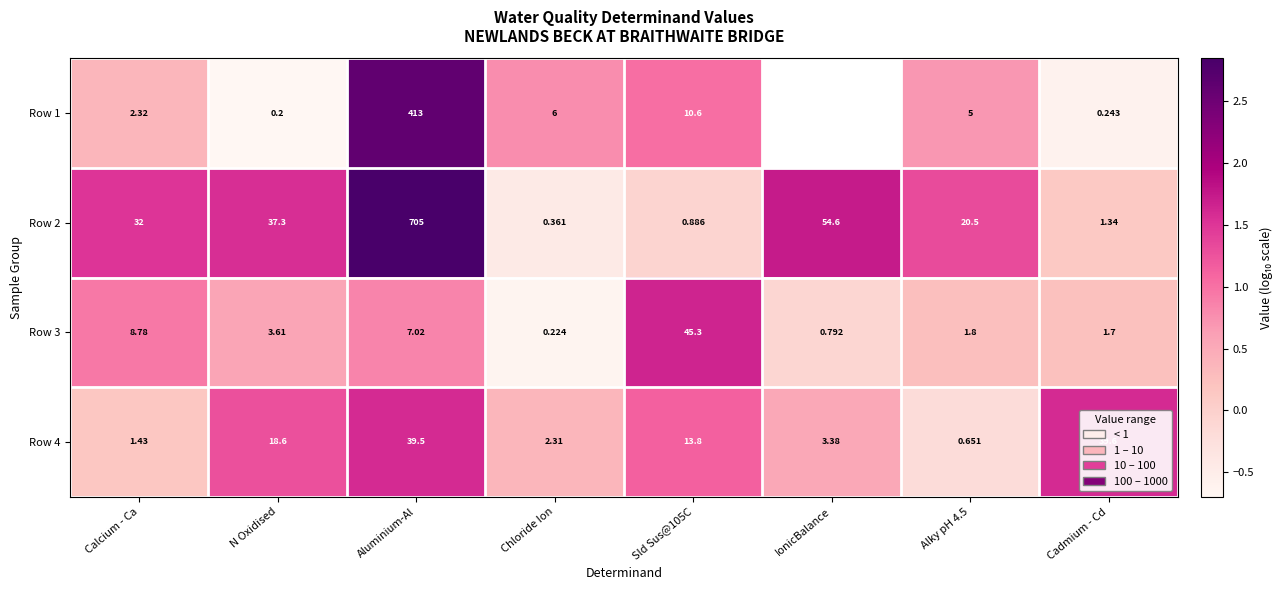

At which label is Row 4 closest to 20?

N Oxidised